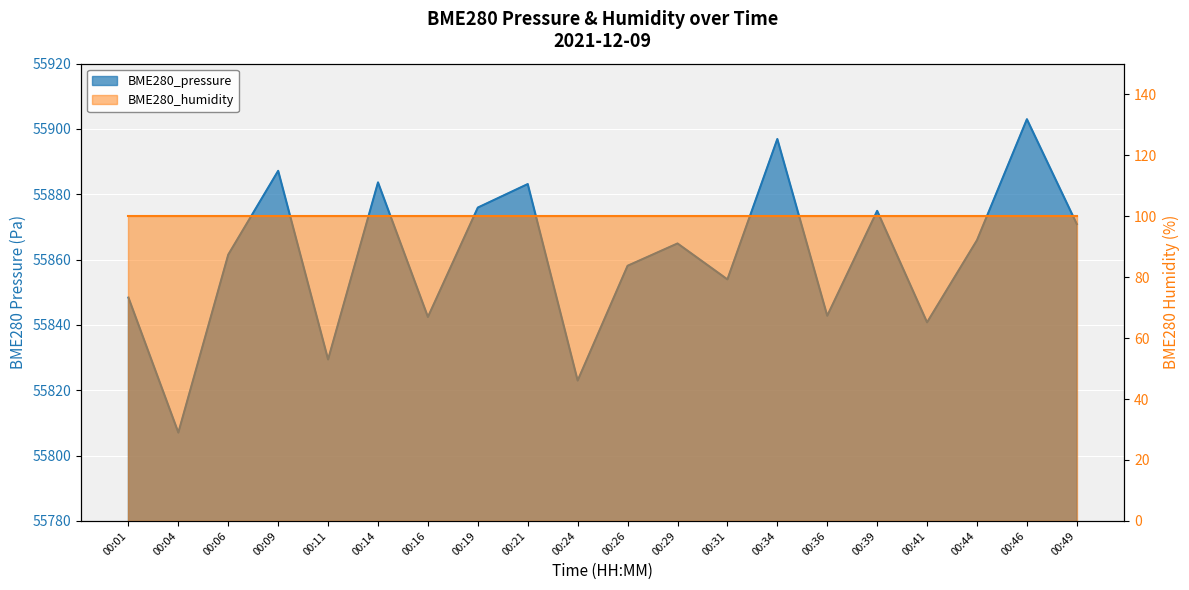

Where does the data first go above 55864?

00:09